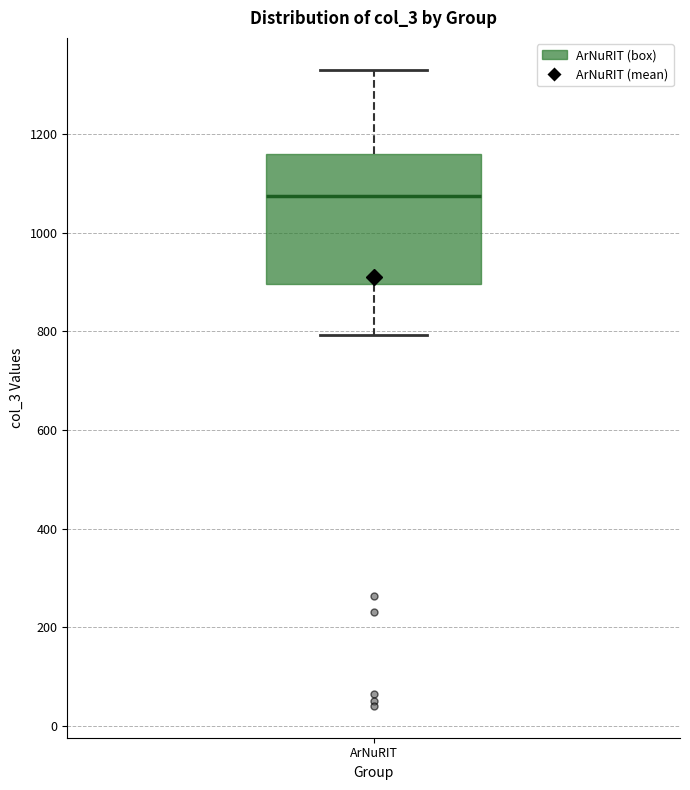

Read this box plot against the y-axis: the position of the median line, the range covered by the box, and the ends of both whiskers. The values are not printed on the chart, so give them approximately, as read against the axis.

median 1080, box 900 to 1160, whiskers 800 to 1340